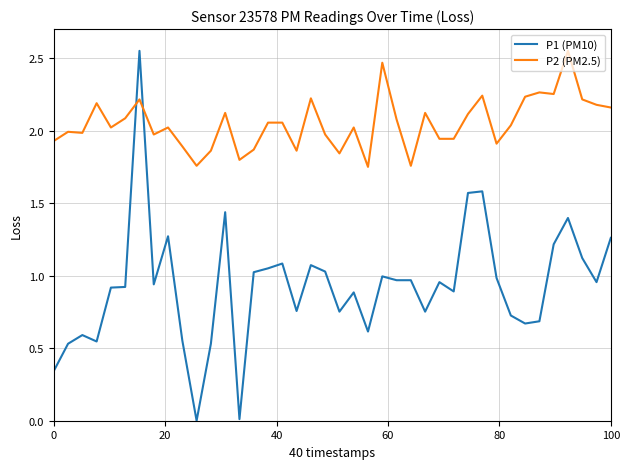

What is the sum of all P2 (PM2.5) values?

82.0